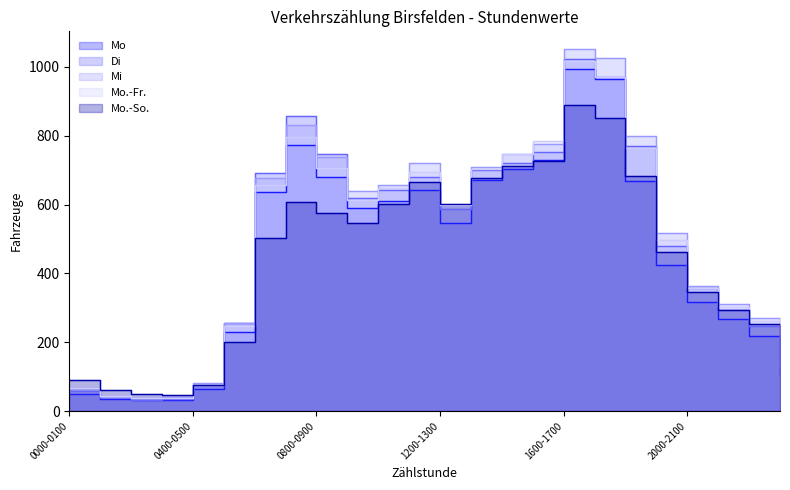

How many interior local peaks does the Mi series have?

3